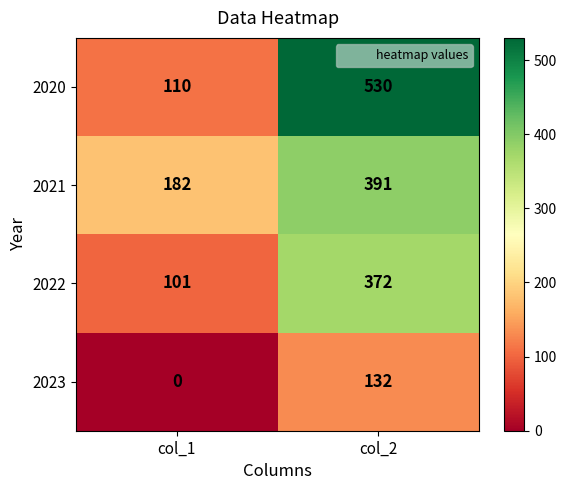

List the labels in order of 2023 value, largest first.

col_2, col_1